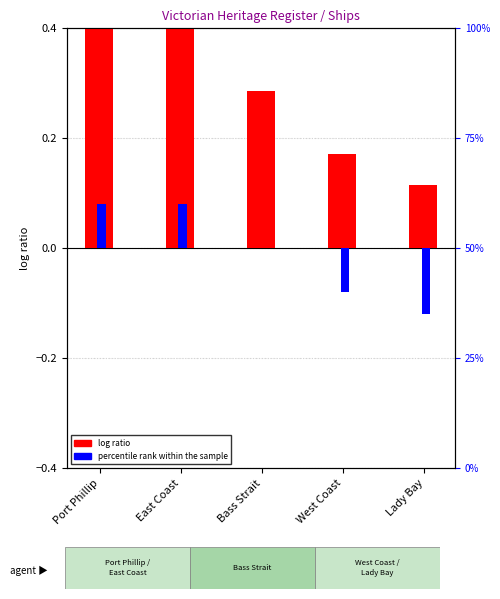

How many distinct data groups are displayed?

2